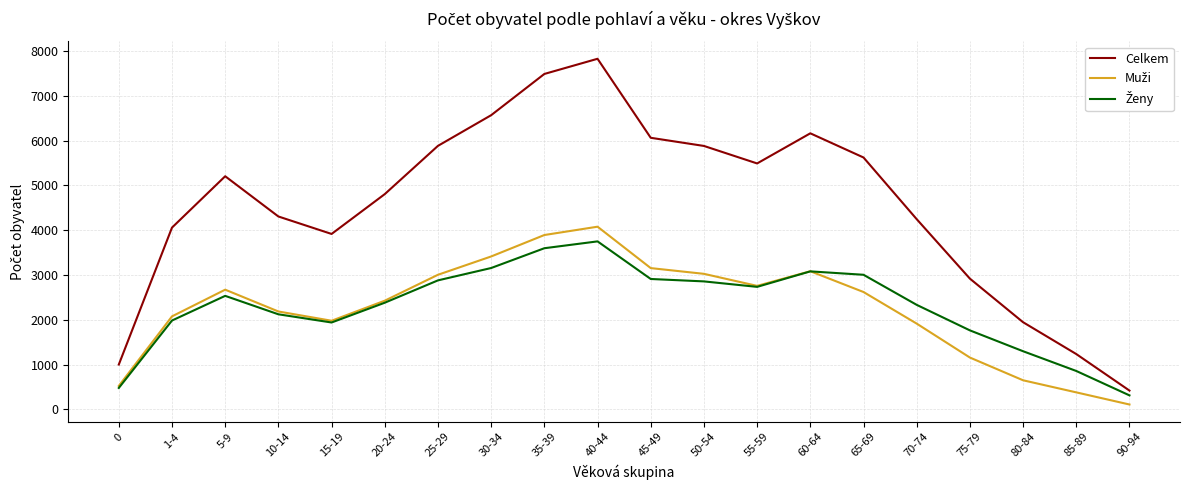

Which series has the largest range (max minus min)?

Celkem